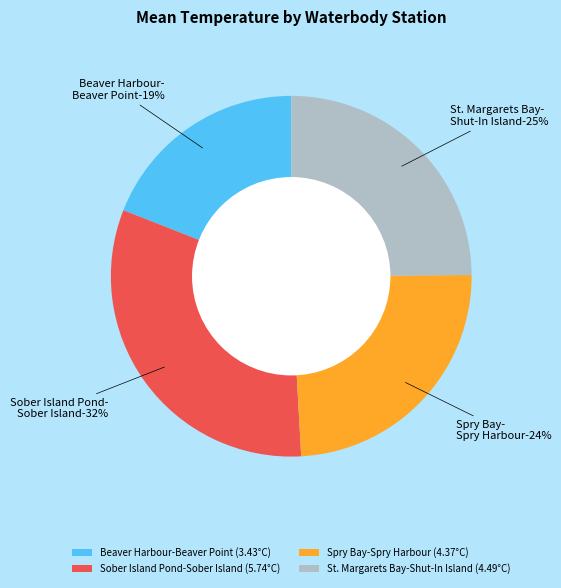

Count the number of slices in the pie.

4